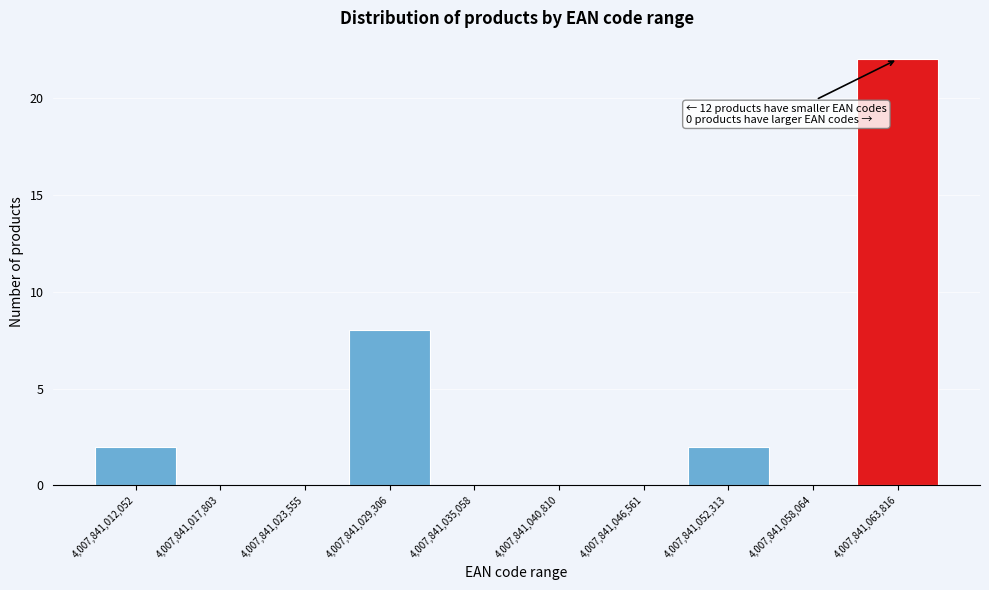

Which range on the x-axis has the tallest bar?

4007841064000 to 4007841070000